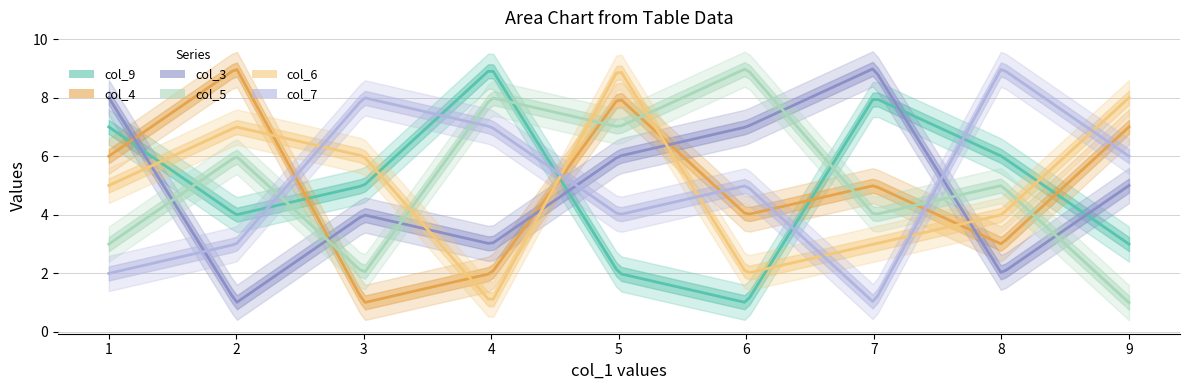

What is the average value of the col_3 series?

5